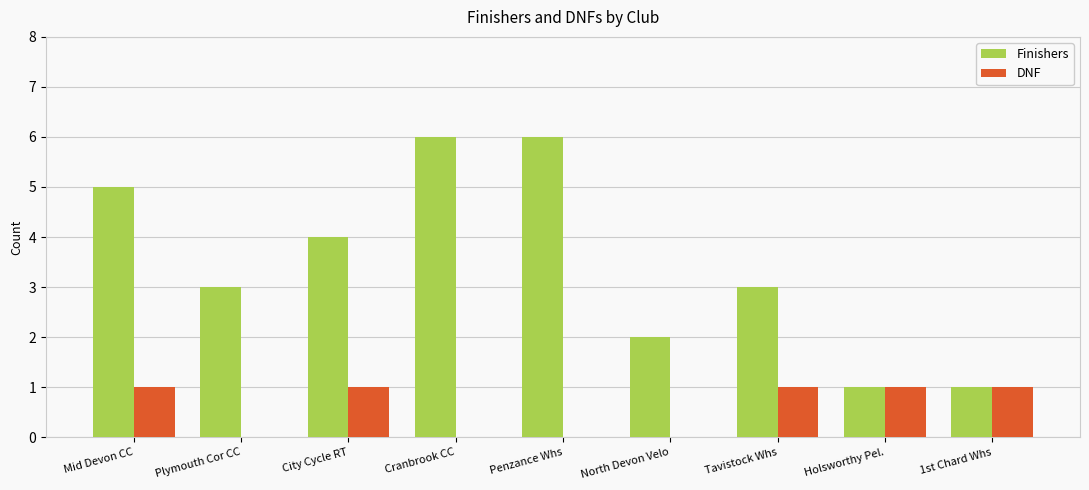

What is the total value across all series at City Cycle RT?

5